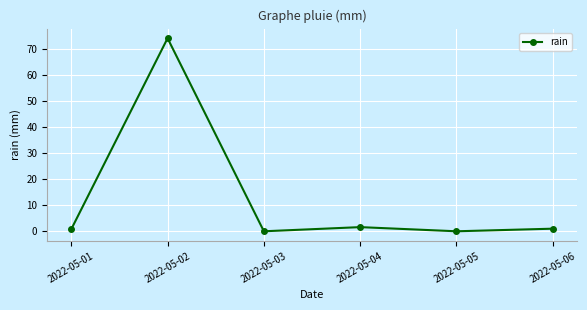

Count the number of data series in this chart.

1